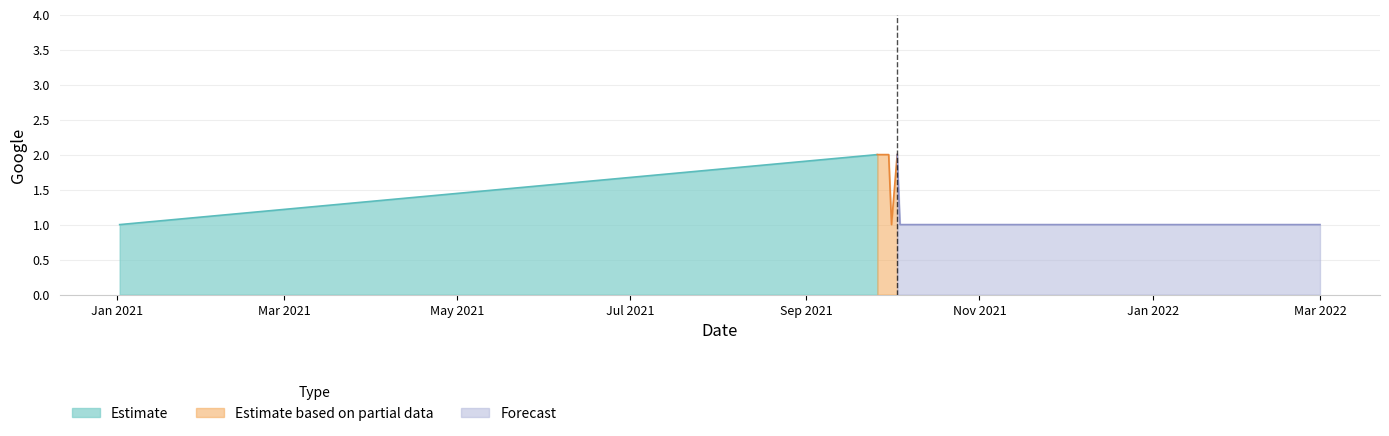

What is the ratio of the value at 2021-10-04 to the value at 2021-10-03?

0.5